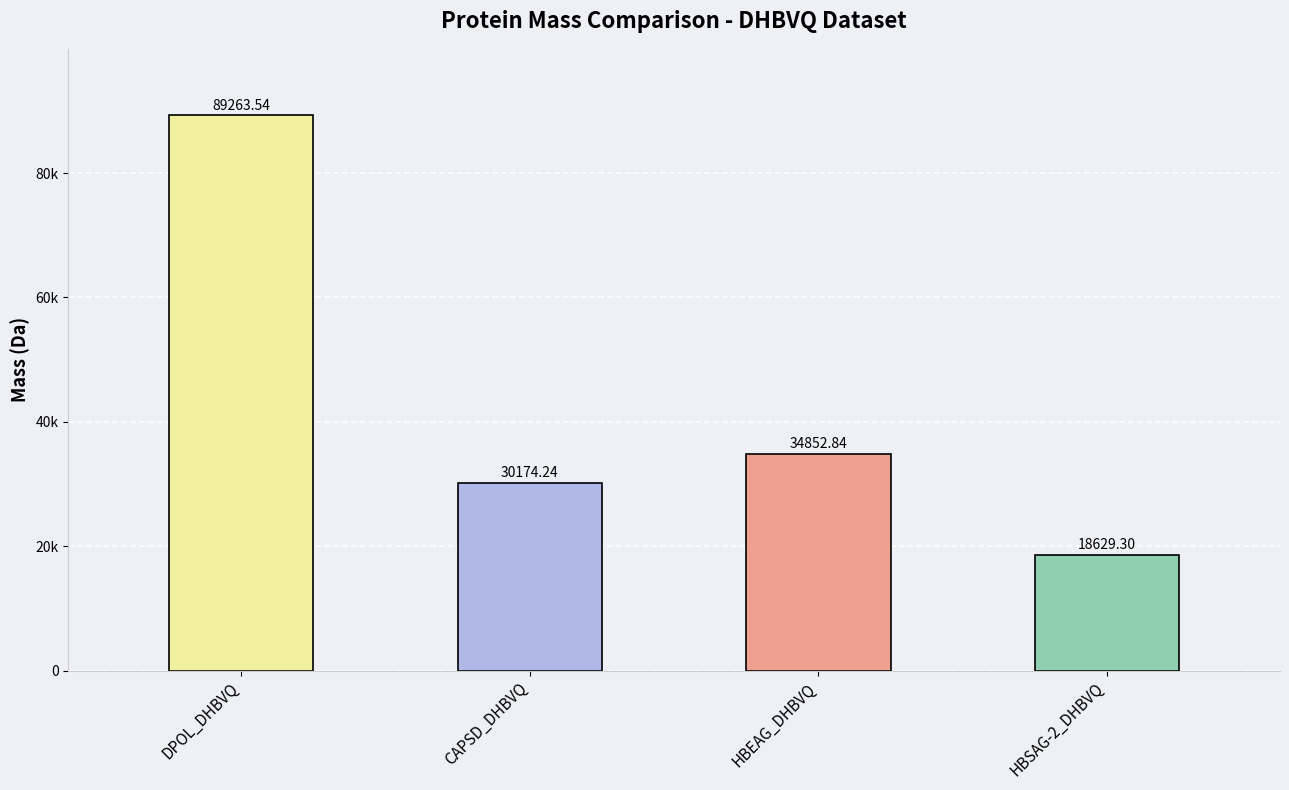

At which label does the data first exceed 34852?

DPOL_DHBVQ